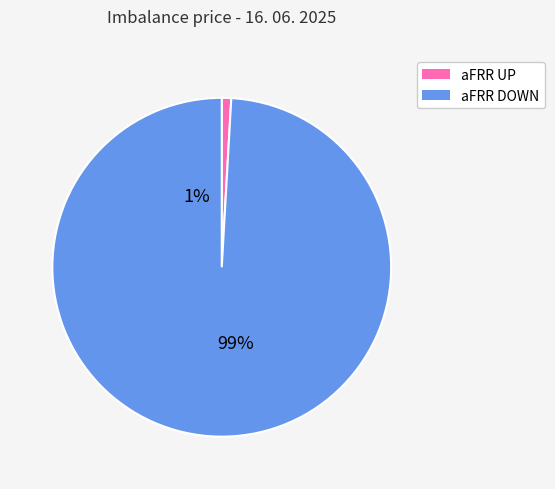

Is it true that mFRR UP is 0% of the pie?

True